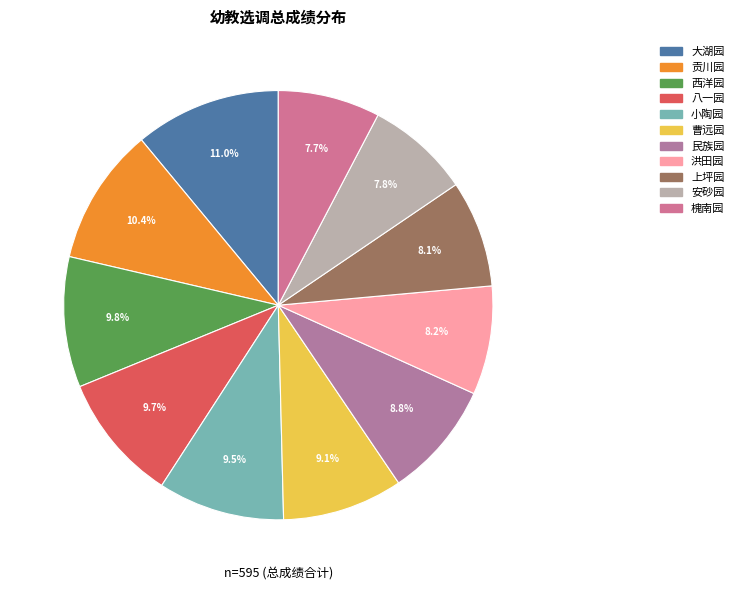

Is the sum of 大湖园 and 曹远园 greater than half?

No